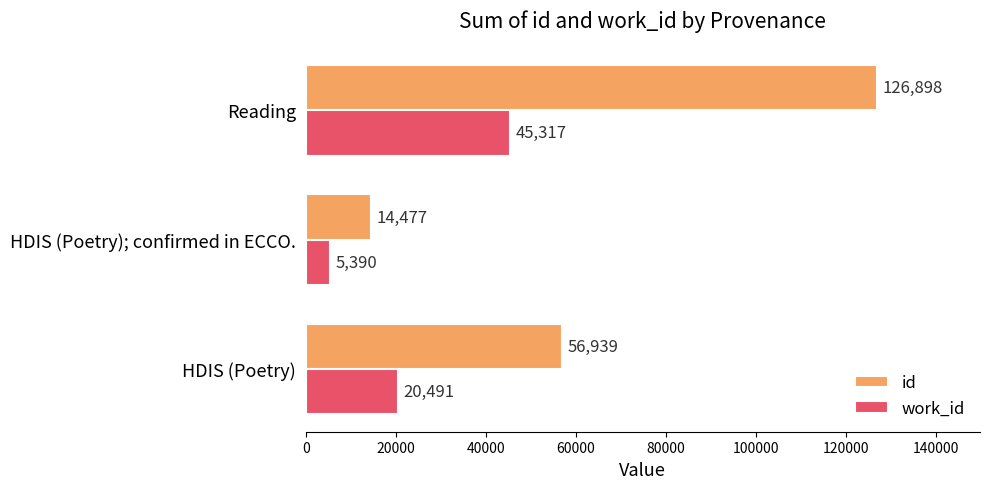

Rank the series by their average value, from lowest to highest.

work_id, id